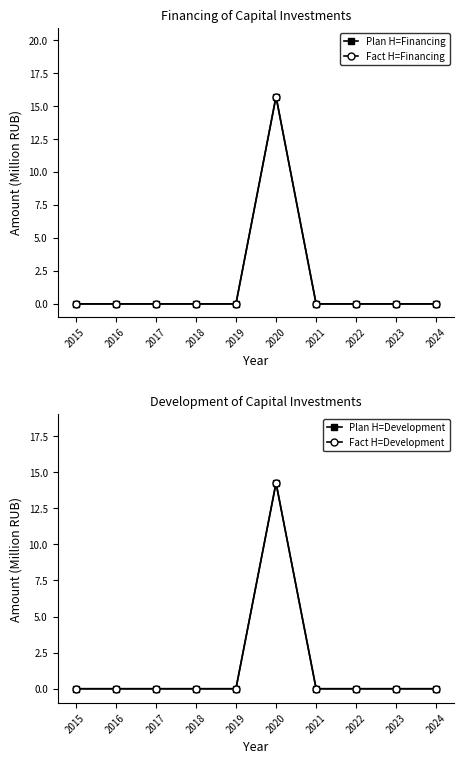

What is the difference between the maximum and minimum values in the Fact H=Development series?

14.3